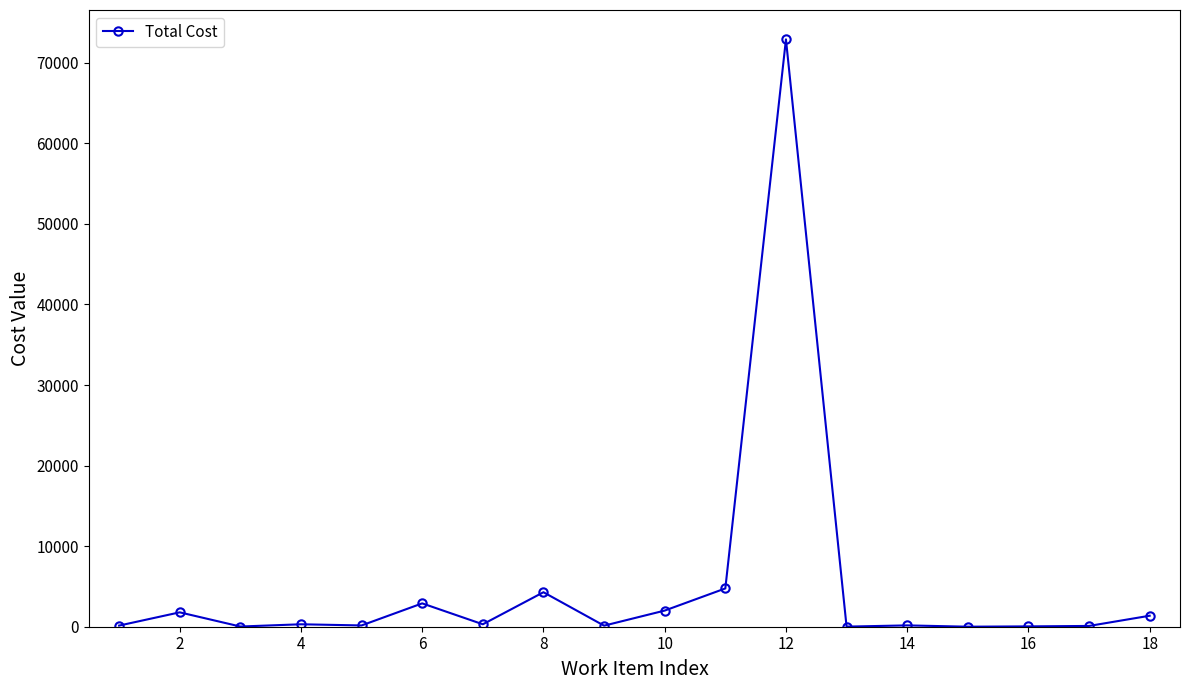

What is the average value?

5076.4